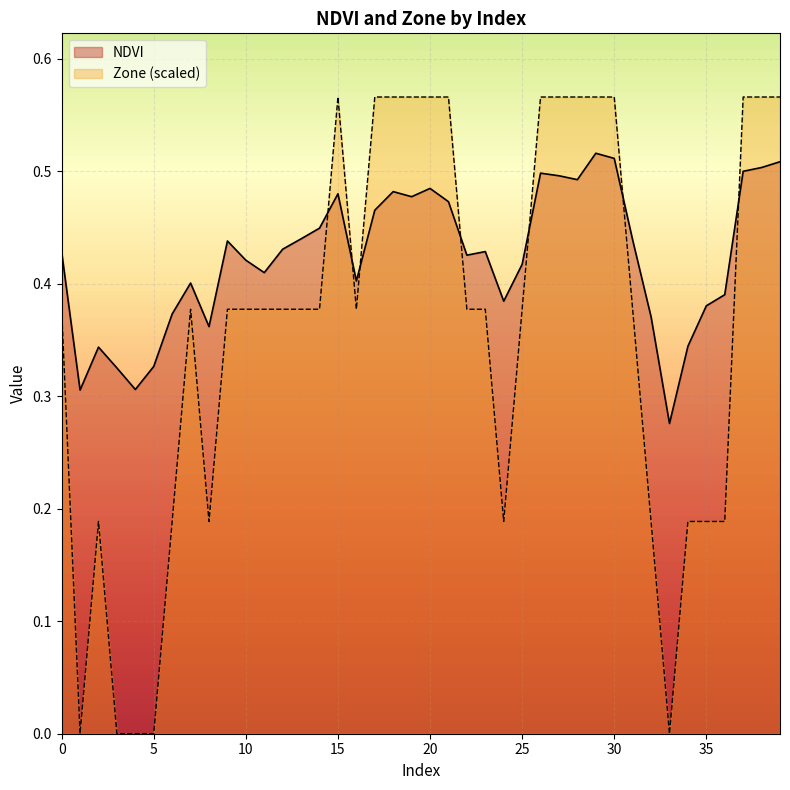

The value of NDVI at 3 is 0.5. True or false?

False